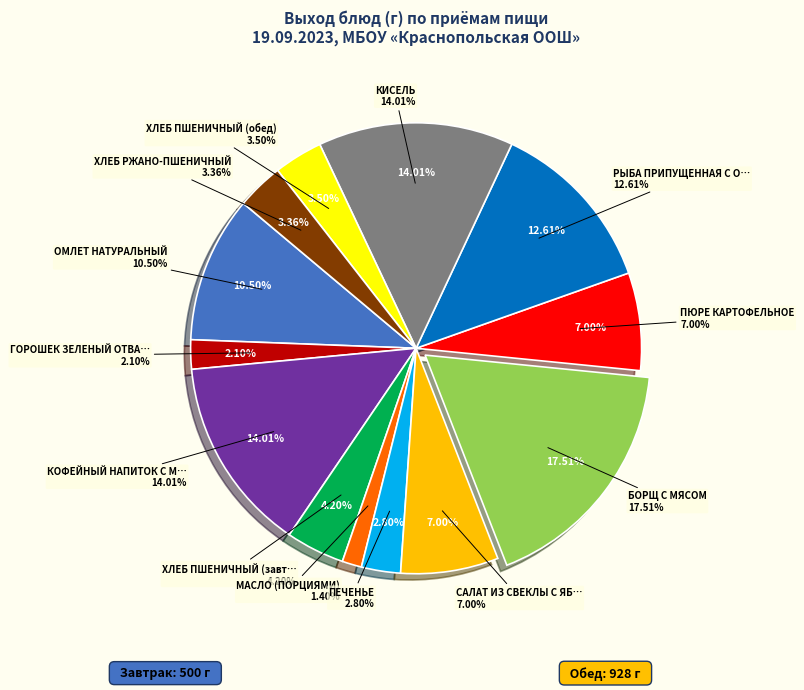

Count the number of slices in the pie.

13